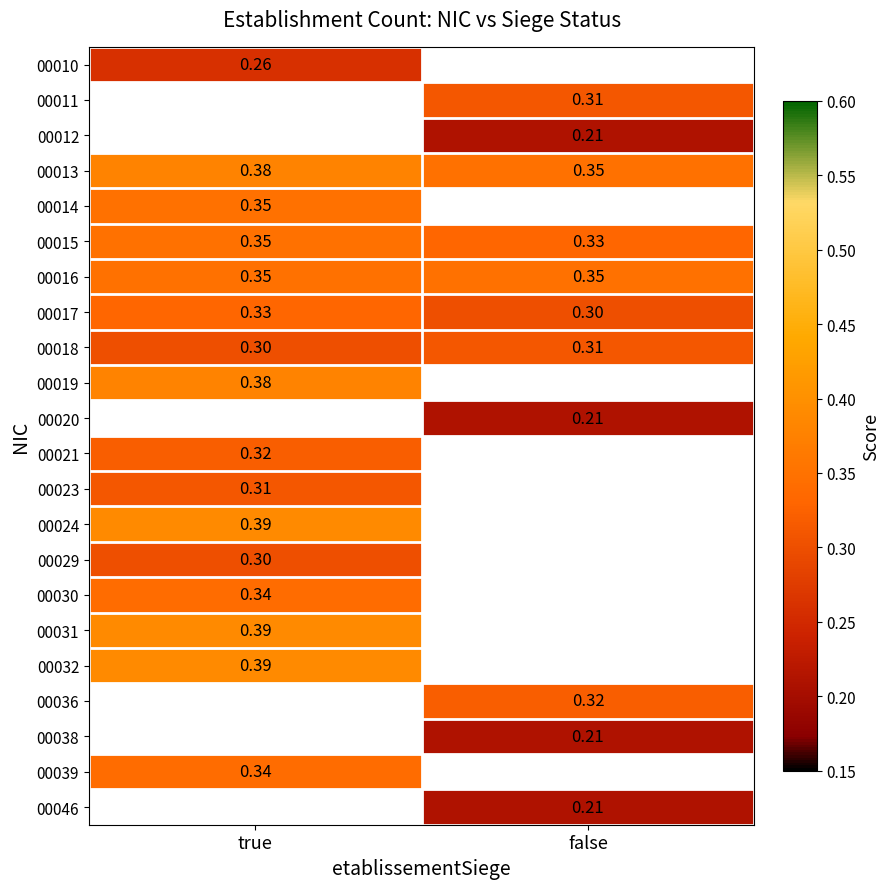

The value of 00013 at true is 0.1. True or false?

False